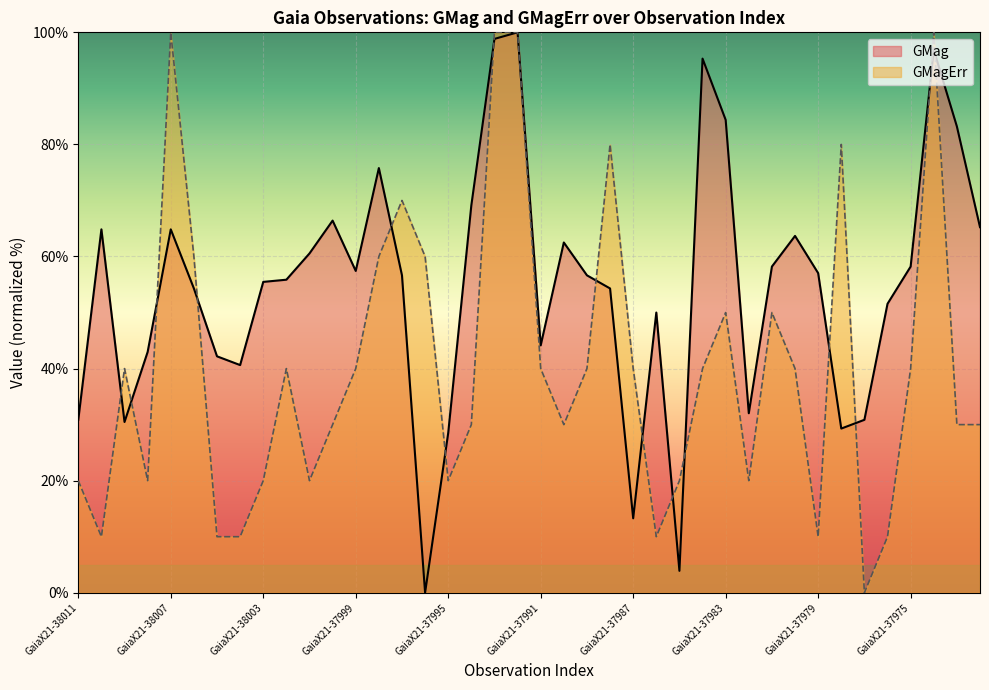

Reading left to right, list all the values displayed in this chart.

GMag: 30.9	64.8	30.5	43.0	64.8	54.3	42.2	40.6	55.5	55.9	60.5	66.4	57.4	75.8	56.6	0.0	28.5	69.1	98.8	100.0	44.1	62.5	56.6	54.3	13.3	50.0	3.9	95.3	84.4	32.0	58.2	63.7	57.0	29.3	30.9	51.6	58.2	96.9	83.2	65.2
GMagErr: 20.0	10.0	40.0	20.0	100.0	60.0	10.0	10.0	20.0	40.0	20.0	30.0	40.0	60.0	70.0	60.0	20.0	30.0	100.0	100.0	40.0	30.0	40.0	80.0	40.0	10.0	20.0	40.0	50.0	20.0	50.0	40.0	10.0	80.0	0.0	10.0	40.0	100.0	30.0	30.0